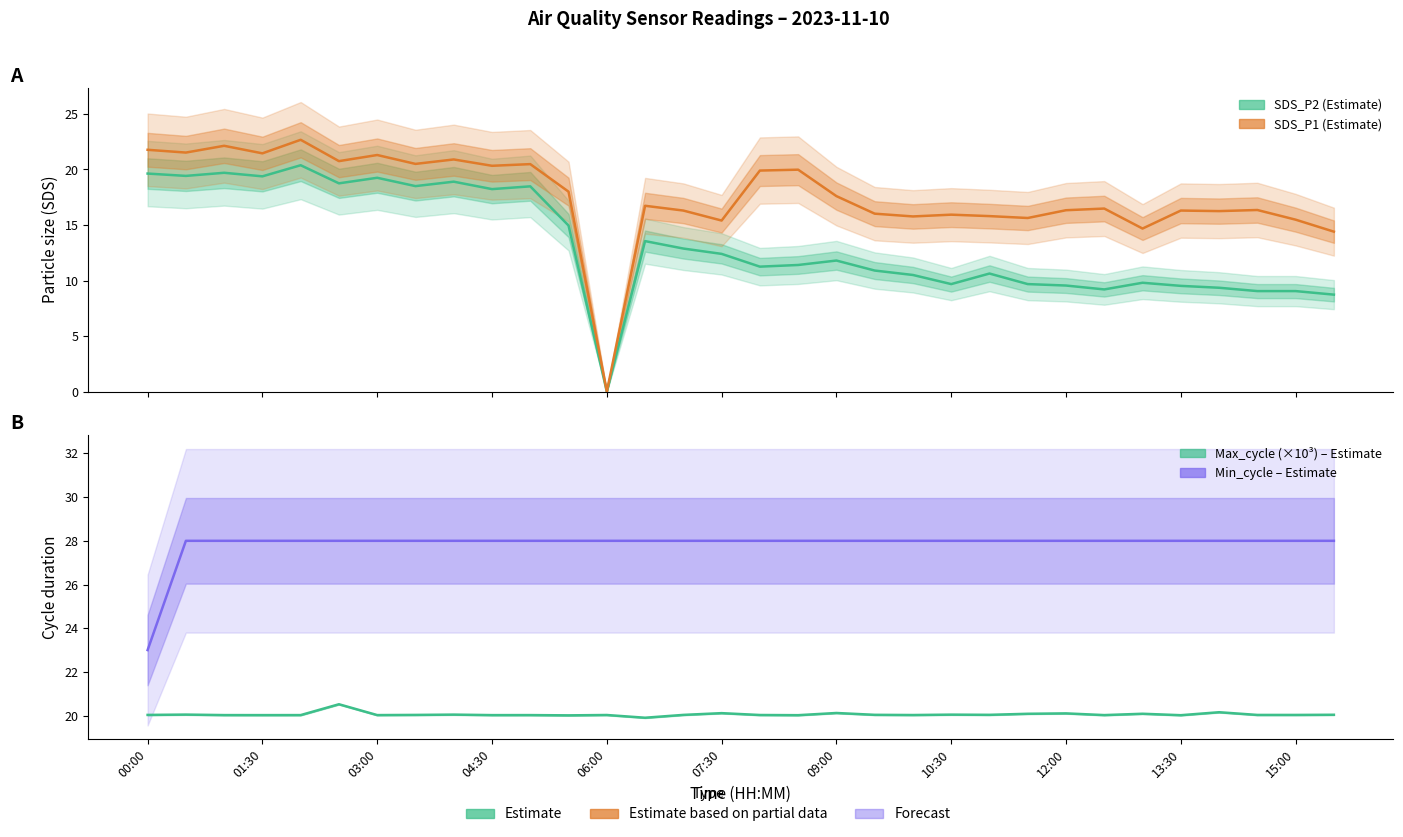

What position from the left is 07:30?

6